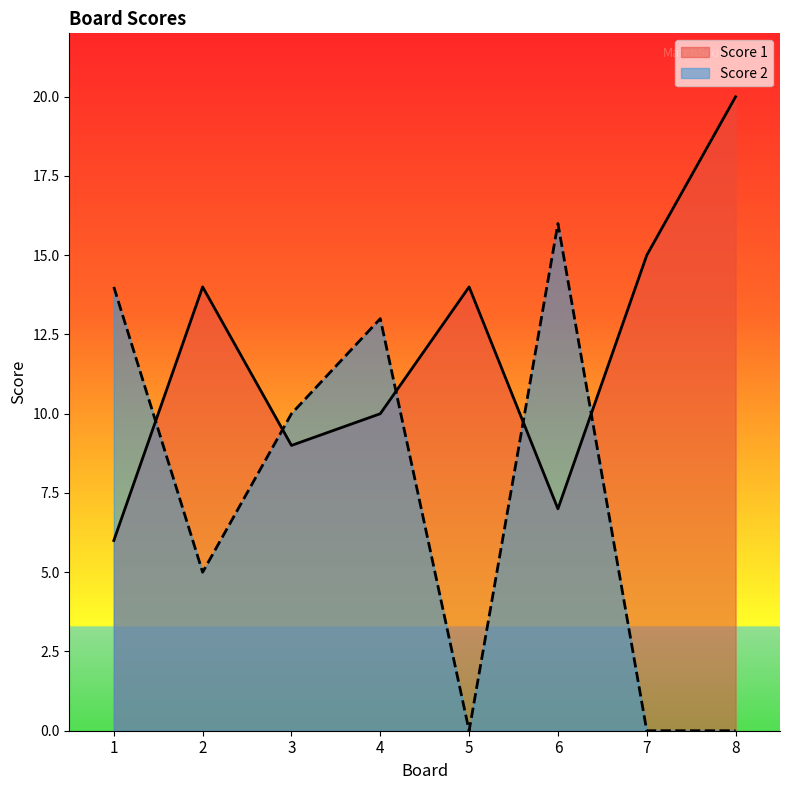

Reading left to right, transcribe all the data shown in this chart.

Score 1: 6	14	9	10	14	7	15	20
Score 2: 14	5	10	13	0	16	0	0